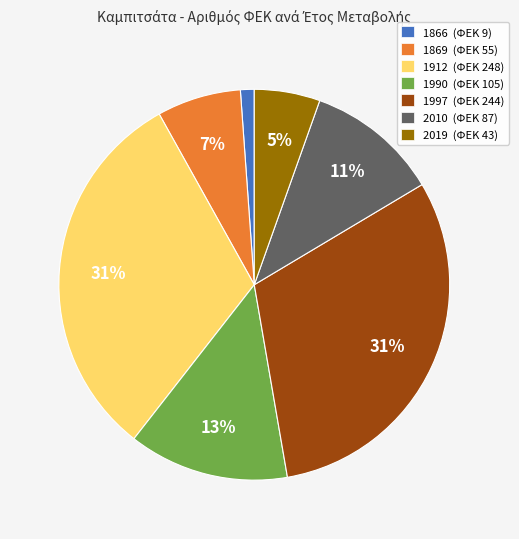

The 1869 slice represents 19% of the pie. True or false?

False